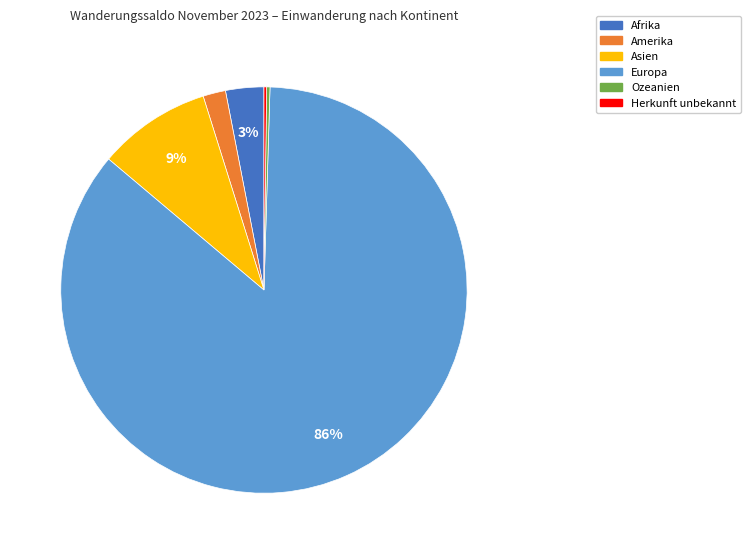

True or false: Afrika accounts for 3% of the total.

True